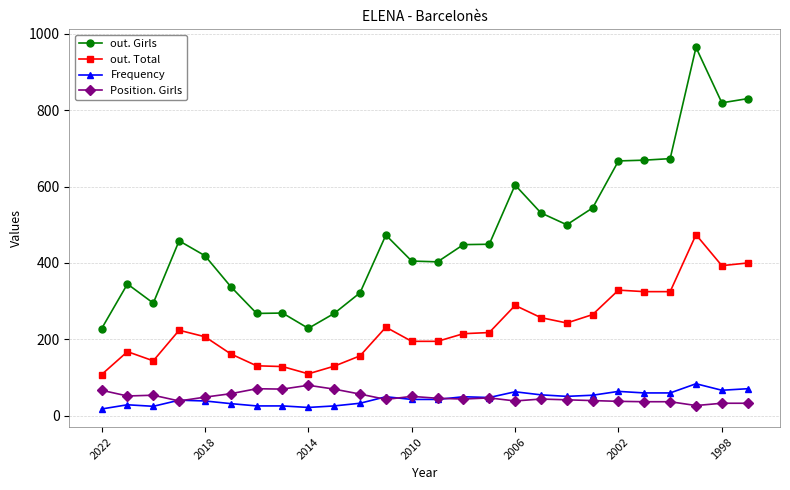

What is the greatest value displayed?

964